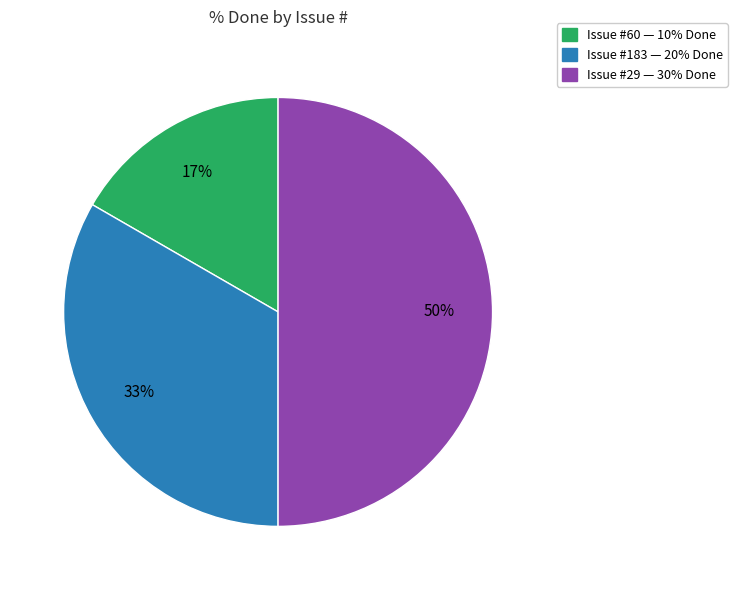

How many segments does this pie chart have?

3